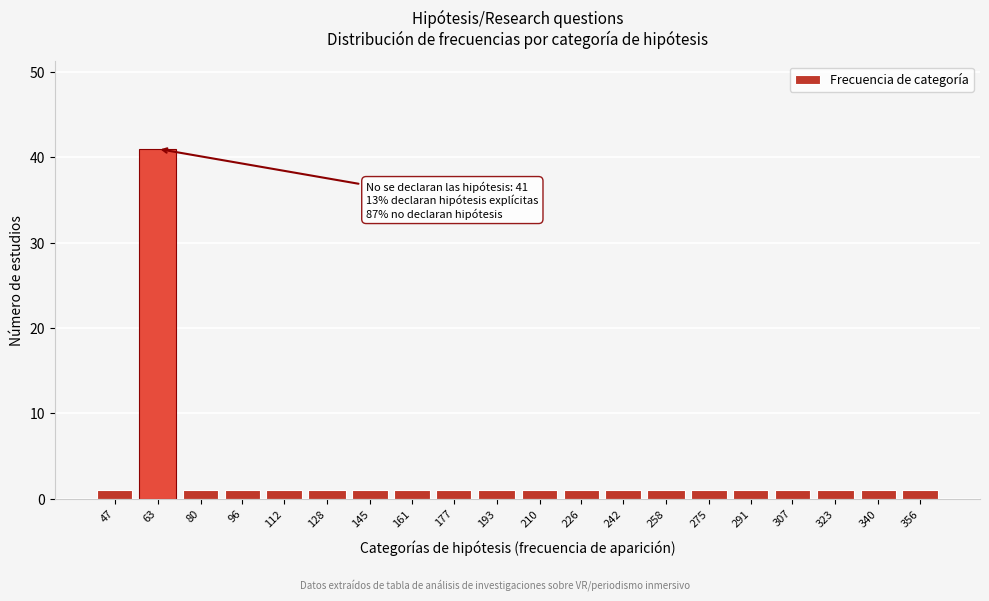

Reading left to right, list all the values displayed in this chart.

47=1	63=41	80=1	96=1	112=1	128=1	145=1	161=1	177=1	193=1	210=1	226=1	242=1	258=1	275=1	291=1	307=1	323=1	340=1	356=1